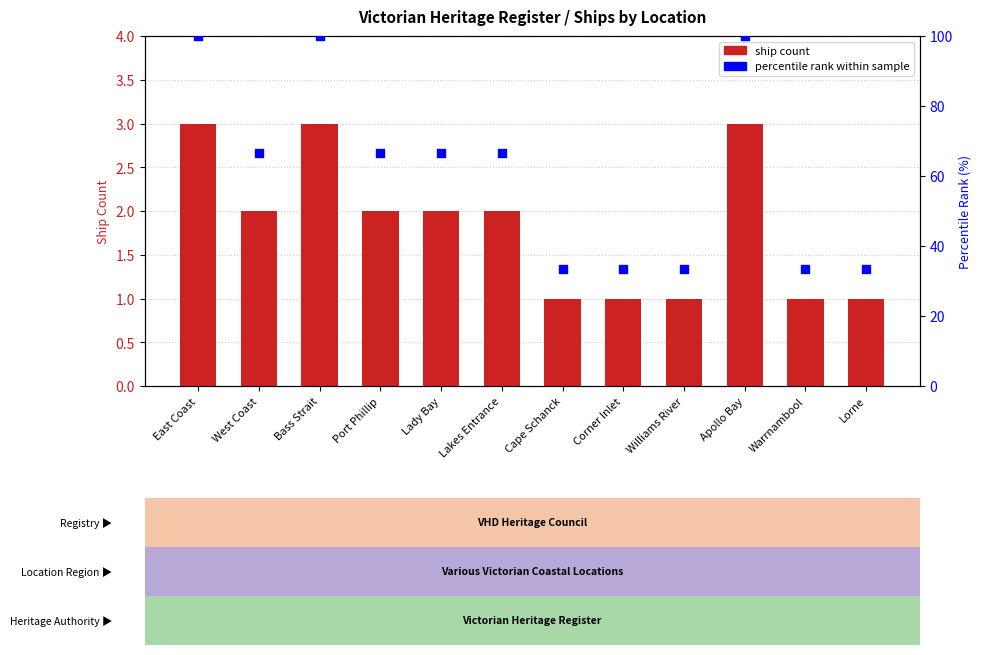

Is the value of percentile rank within sample at Cape Schanck greater than the value of Ship Count at Warrnambool?

Yes